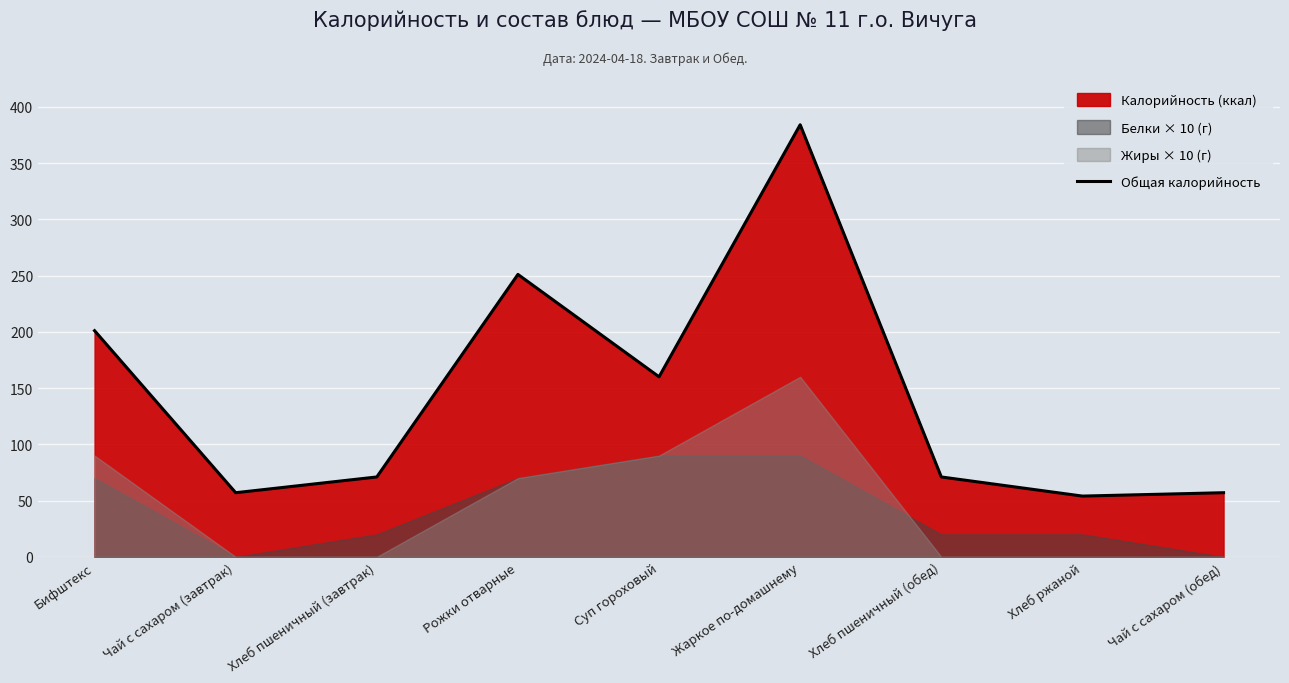

What is the sum of all values?

1306